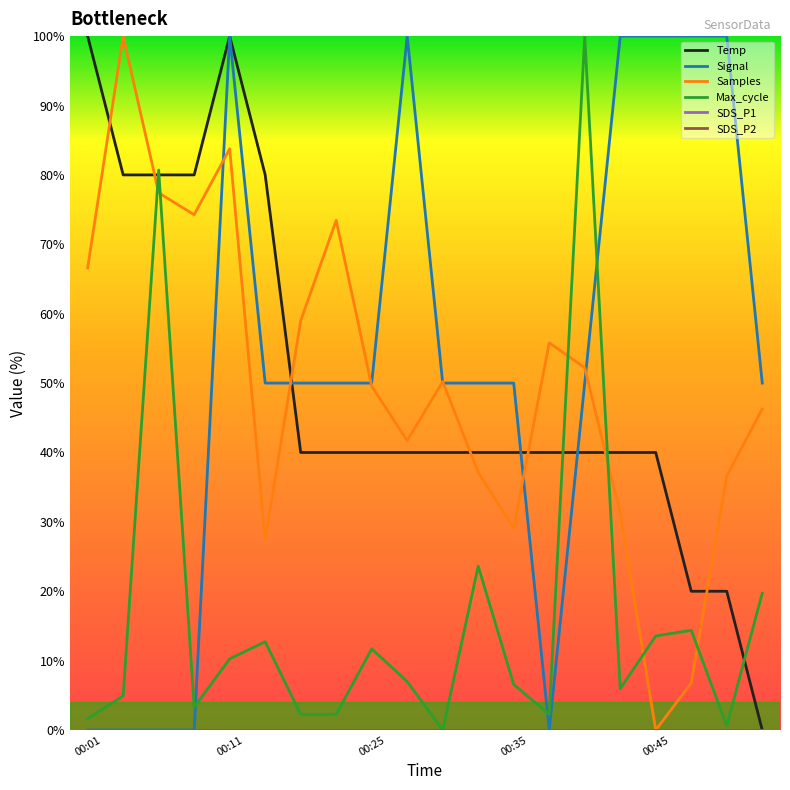

Does the chart have visible grid lines?

No